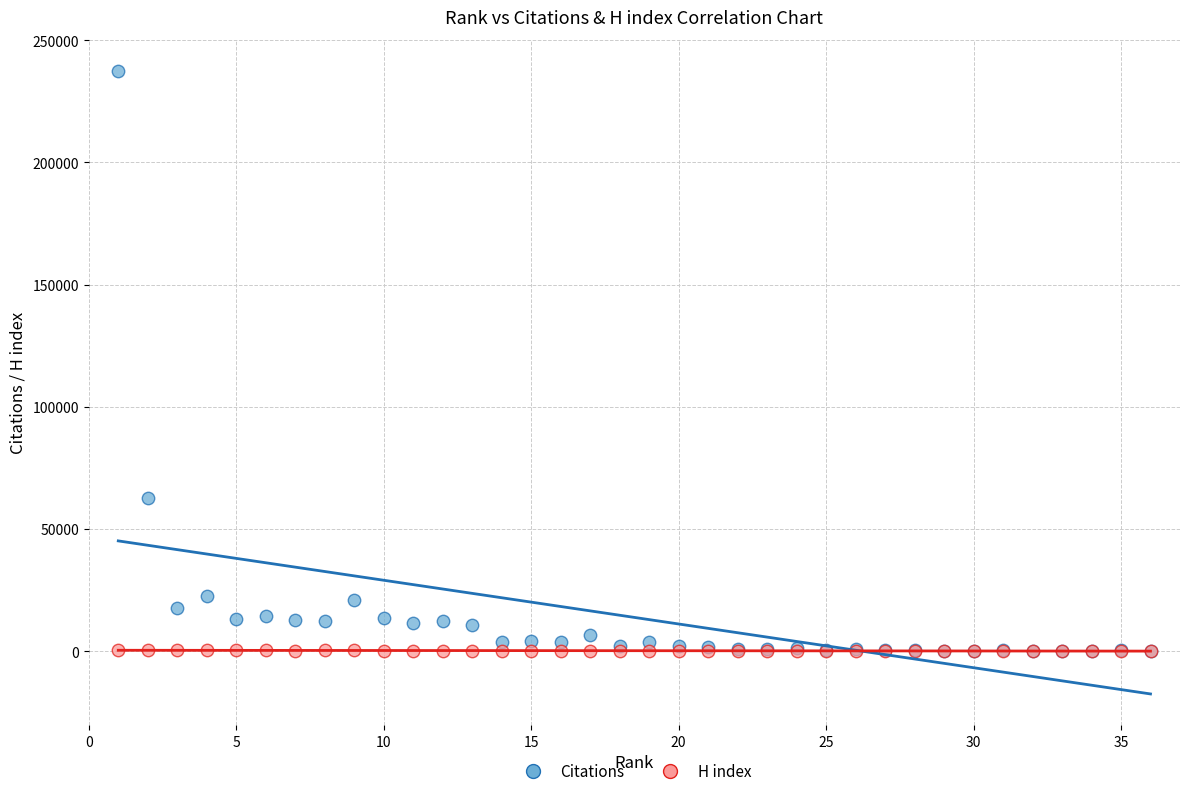

In the Citations series, what Y value is closest to 118716?

62809